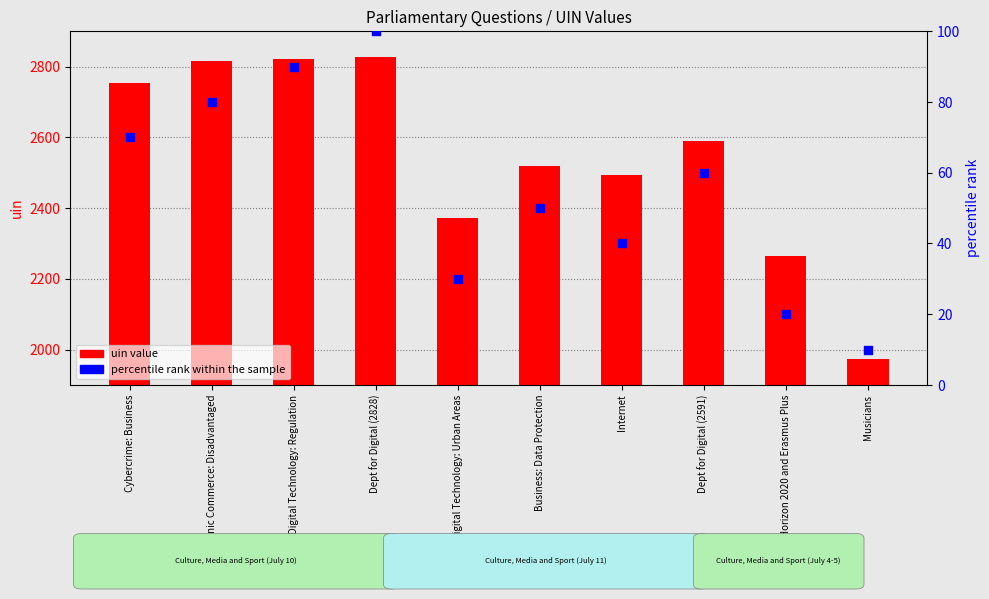

Which series has the largest total across all categories?

uin value